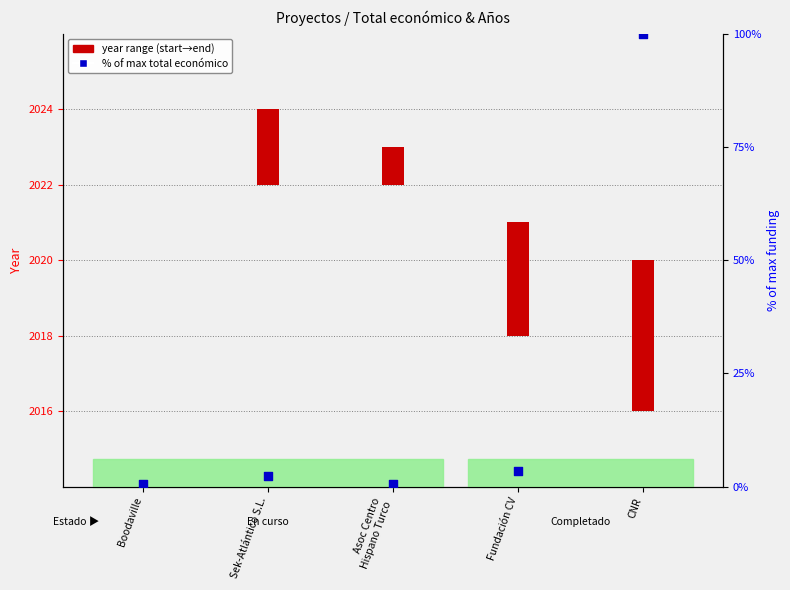

Which series contains the lowest Y value?

year range (start→end)